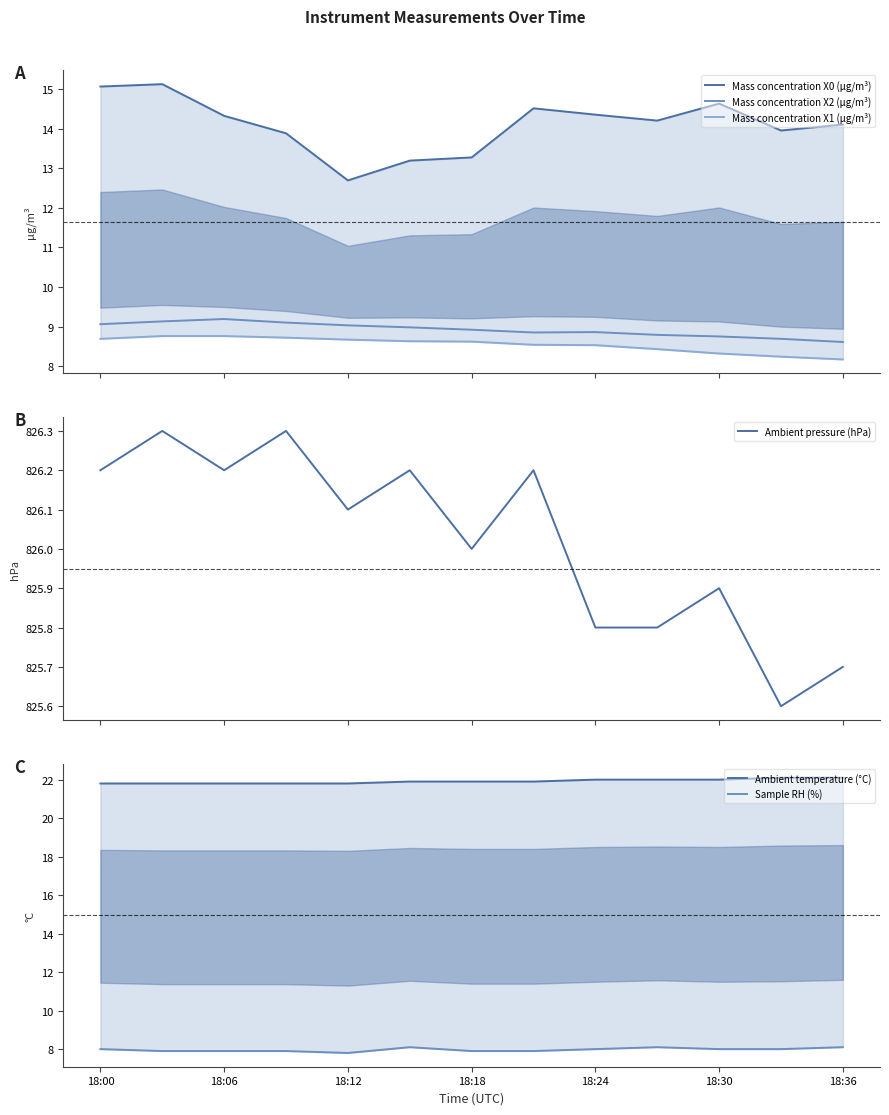

In Mass concentration X2 (μg/m³), how many points are higher than both neighbors (excluding endpoints)?

2